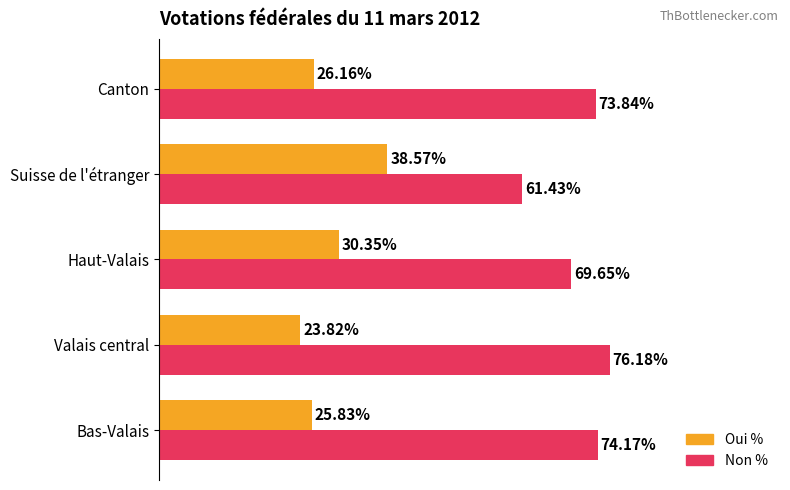

Which series has the largest total across all categories?

Non %